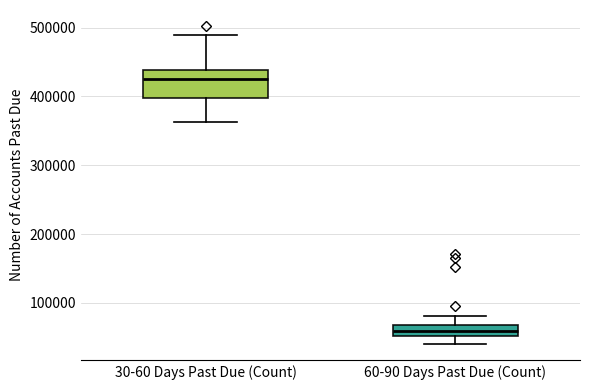

Reading left to right, read every box against the y-axis: the position of its median line, the range the box covers, and the ends of its whiskers. The values are not printed on the chart, so give them approximately, as read against the axis.

30-60 Days Past Due (Count): median 430000, box 400000 to 440000, whiskers 360000 to 490000
60-90 Days Past Due (Count): median 60000, box 50000 to 70000, whiskers 40000 to 80000